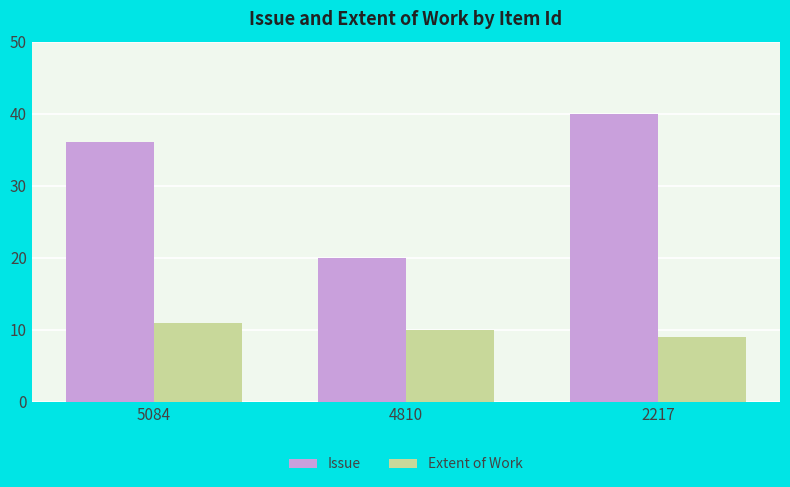

What is the sum of all Extent of Work values?

30